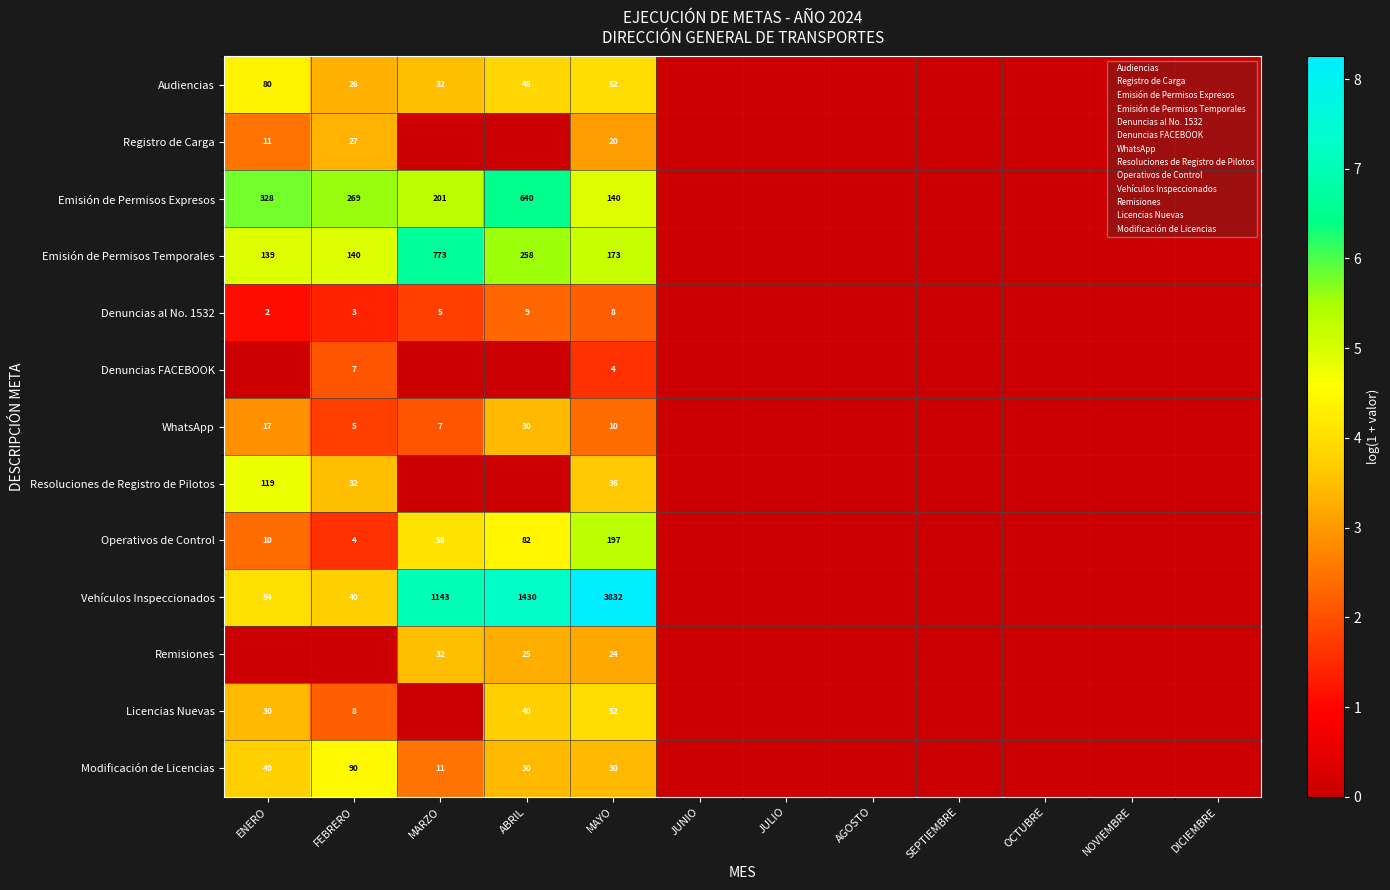

Which series has the widest spread of values?

Vehículos Inspeccionados